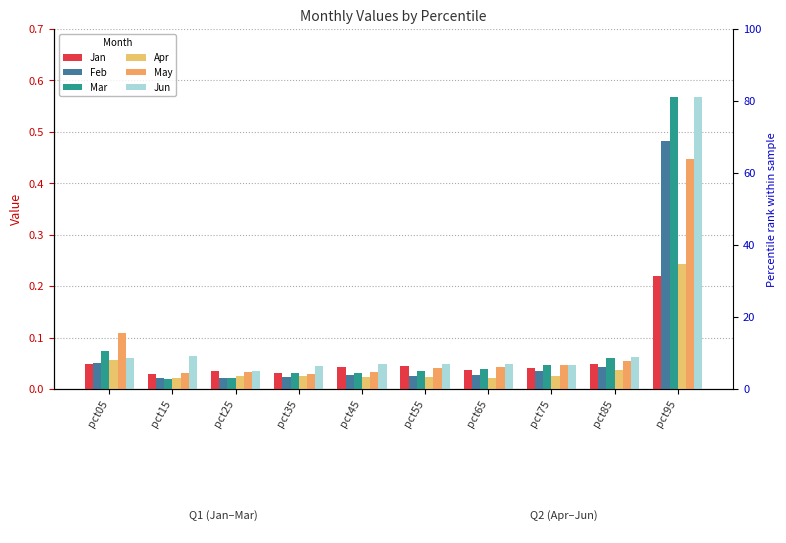

Reading left to right, list all the values displayed in this chart.

Jan: 0.0	0.0	0.0	0.0	0.0	0.0	0.0	0.0	0.0	0.2
Feb: 0.1	0.0	0.0	0.0	0.0	0.0	0.0	0.0	0.0	0.5
Mar: 0.1	0.0	0.0	0.0	0.0	0.0	0.0	0.0	0.1	0.6
Apr: 0.1	0.0	0.0	0.0	0.0	0.0	0.0	0.0	0.0	0.2
May: 0.1	0.0	0.0	0.0	0.0	0.0	0.0	0.0	0.1	0.4
Jun: 0.1	0.1	0.0	0.0	0.0	0.0	0.0	0.0	0.1	0.6